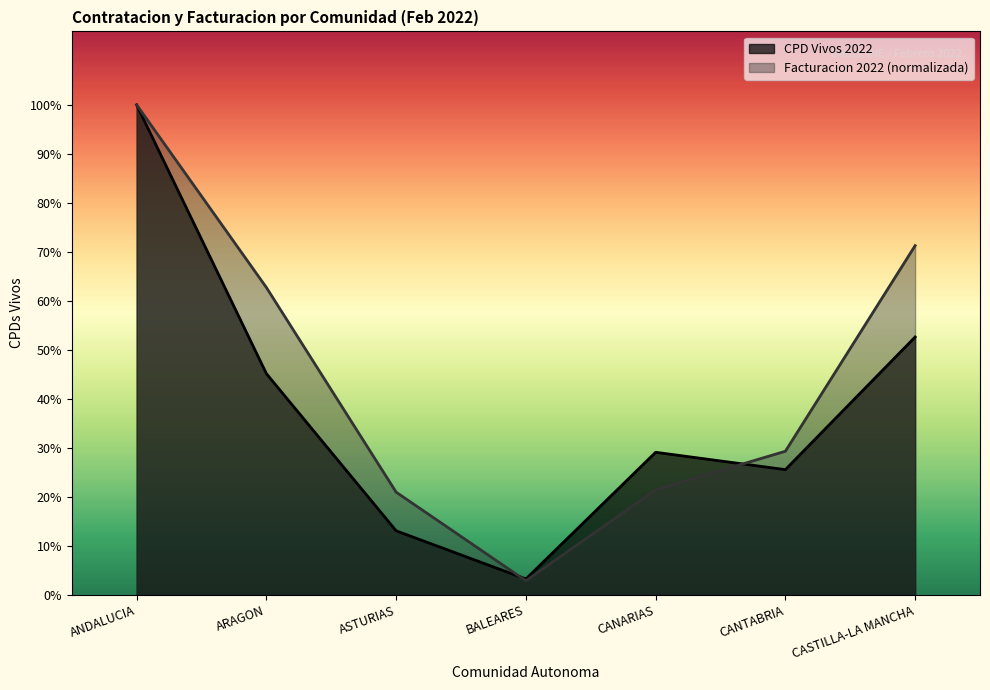

What is the sum of the Facturacion 2022 values at ARAGON and CANTABRIA?

28678.8